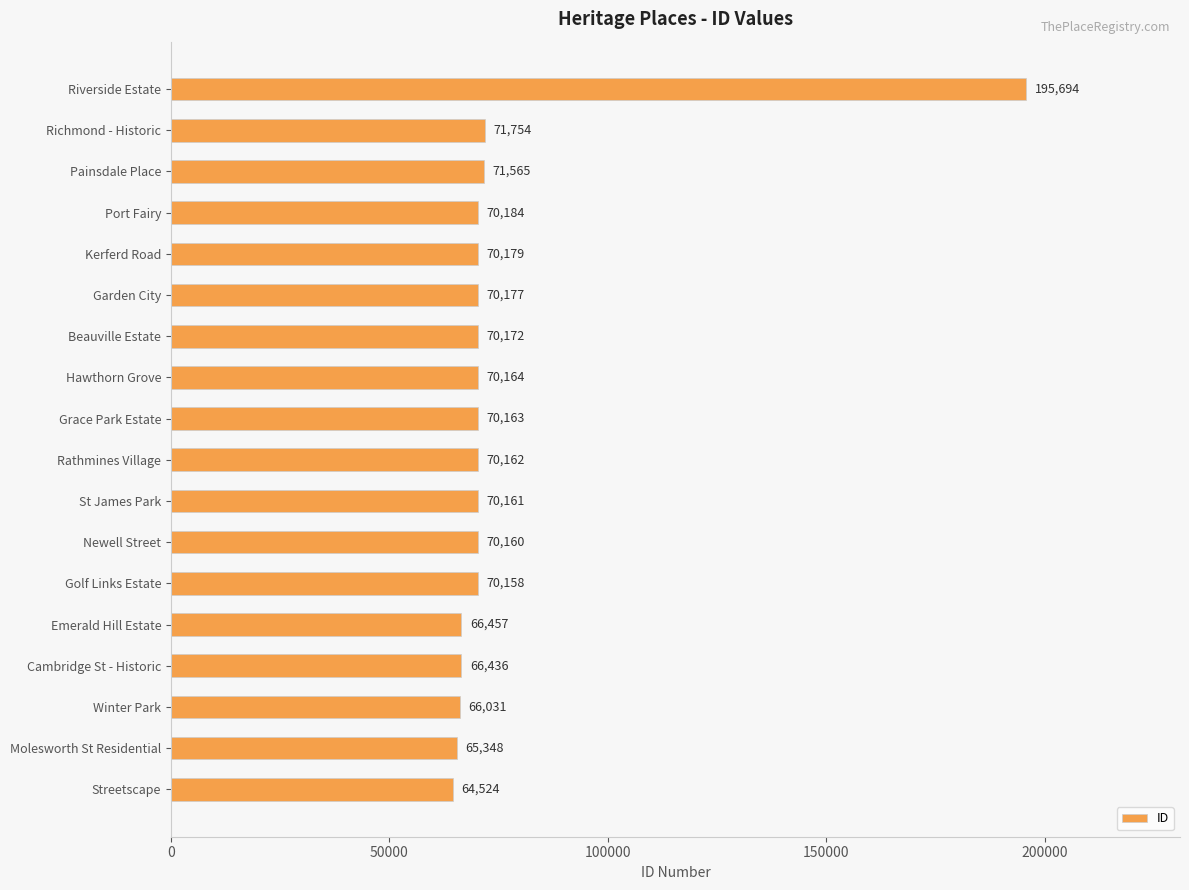

At which label is the value closest to 130109?

Richmond - Historic